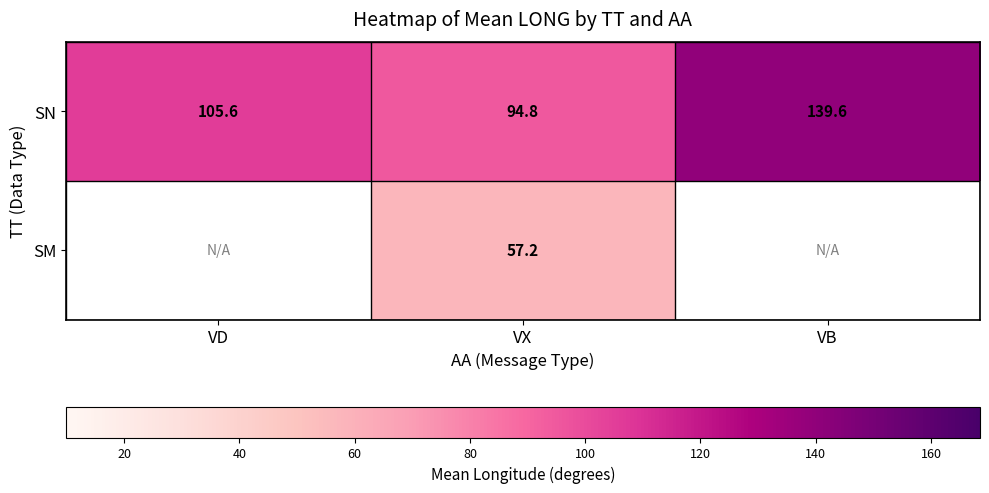

How many categories are shown in the chart?

3